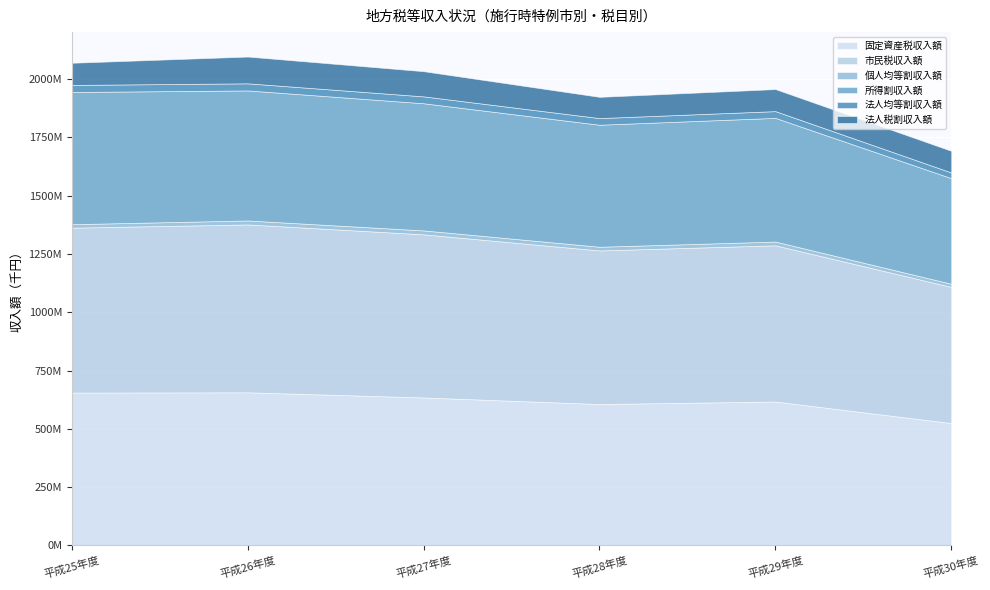

What position from the left is 平成27年度?

3